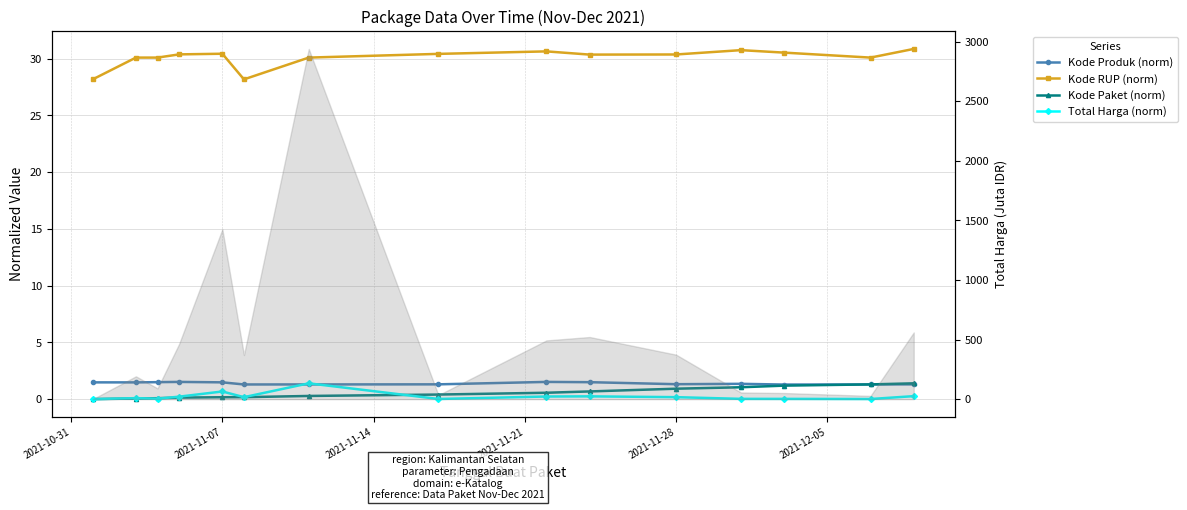

Which series ends up on top after the final intersection of Kode Paket (norm) and Kode Produk (norm)?

Kode Paket (norm)